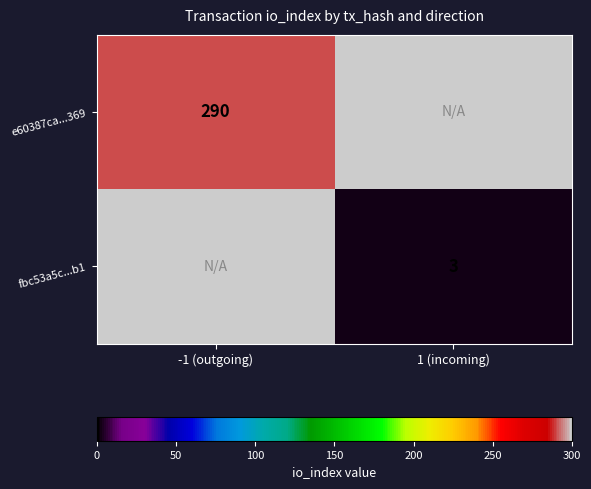

Is it true that e60387ca...369 equals 155 at -1 (outgoing)?

False